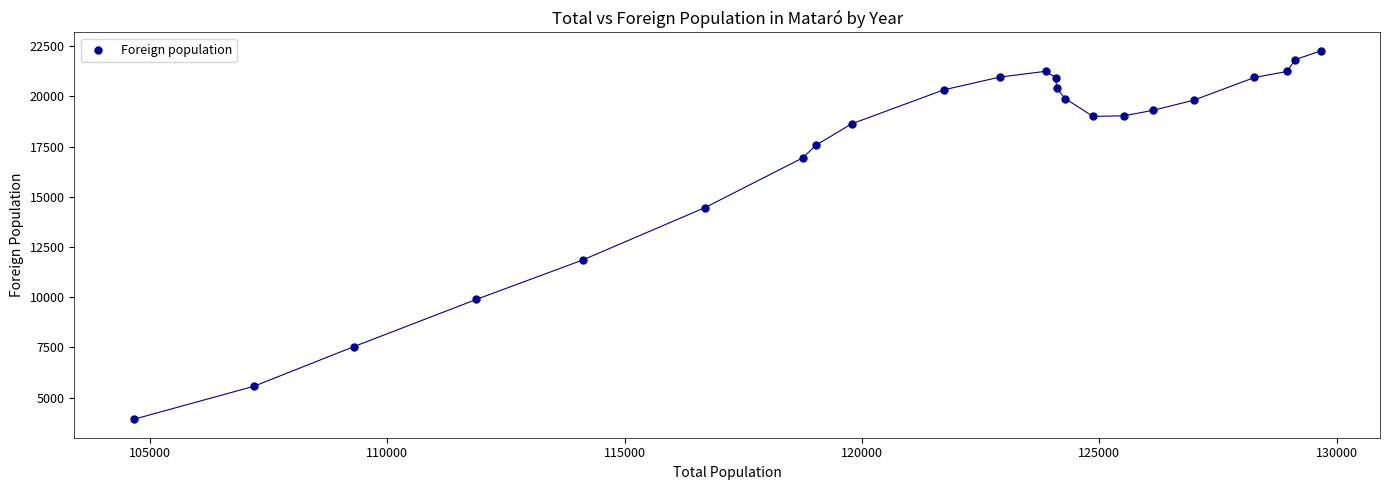

What is the range of X values (max minus min)?

25002